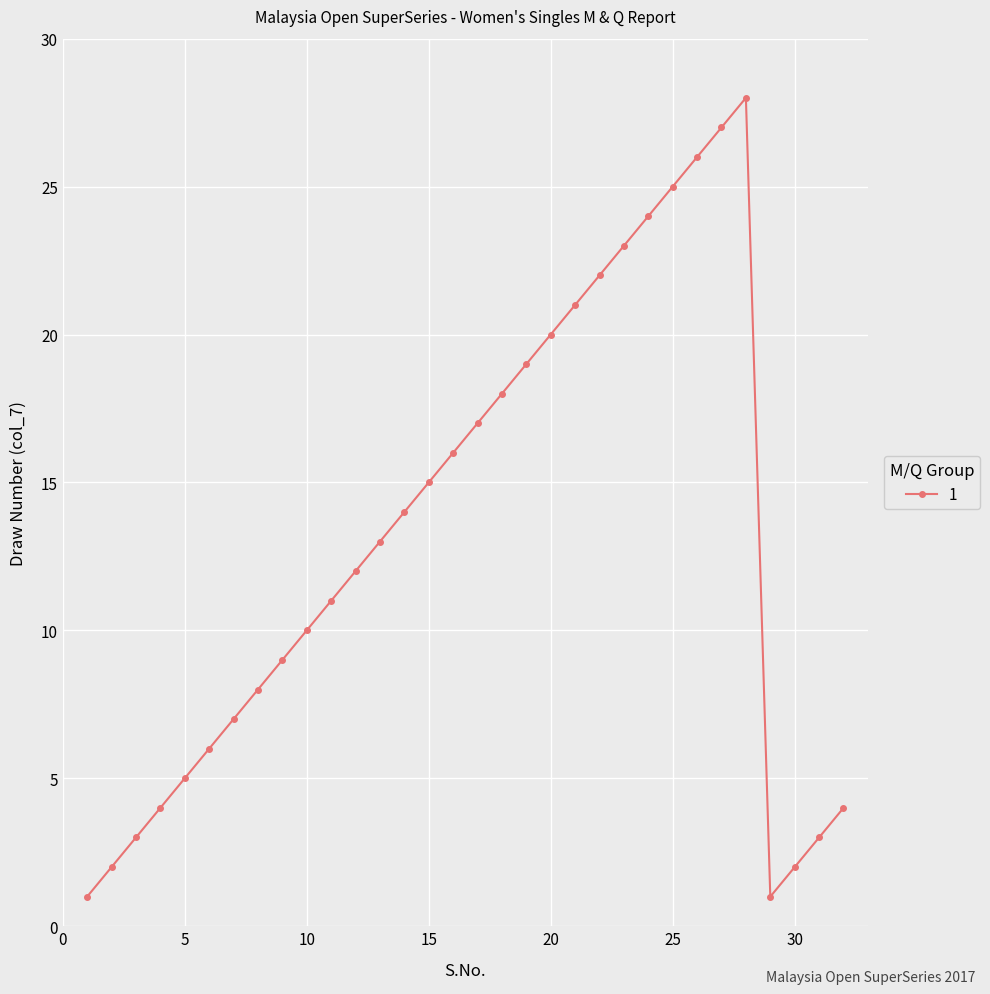

What is the value of the 29th point from the left?

1